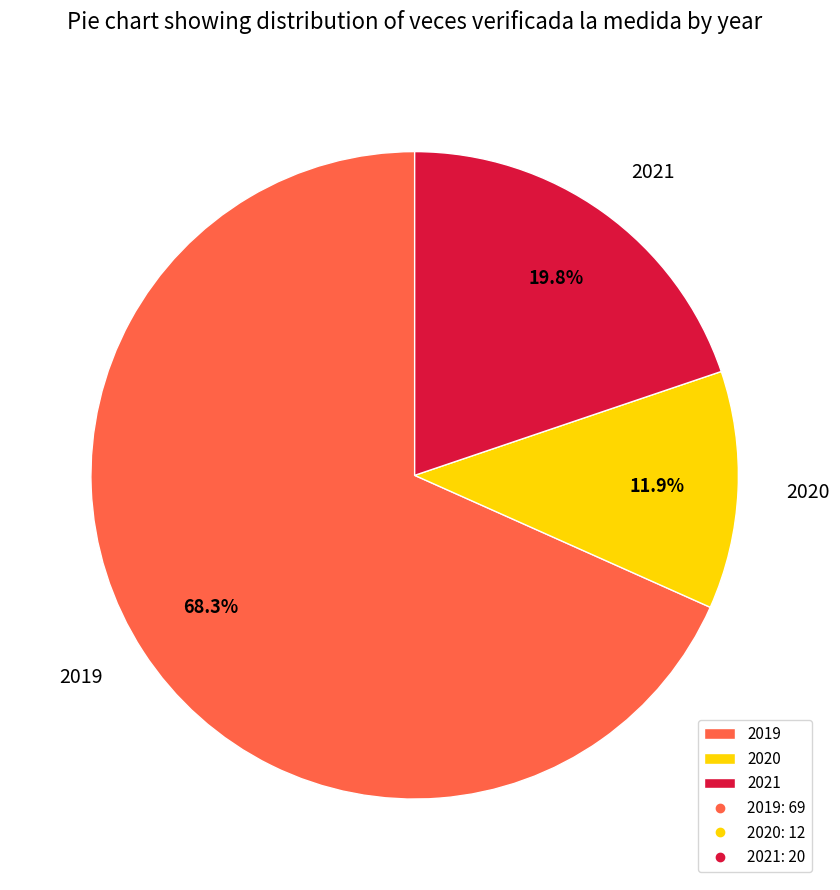

What percentage is the 2020 slice, to the nearest percent?

12%